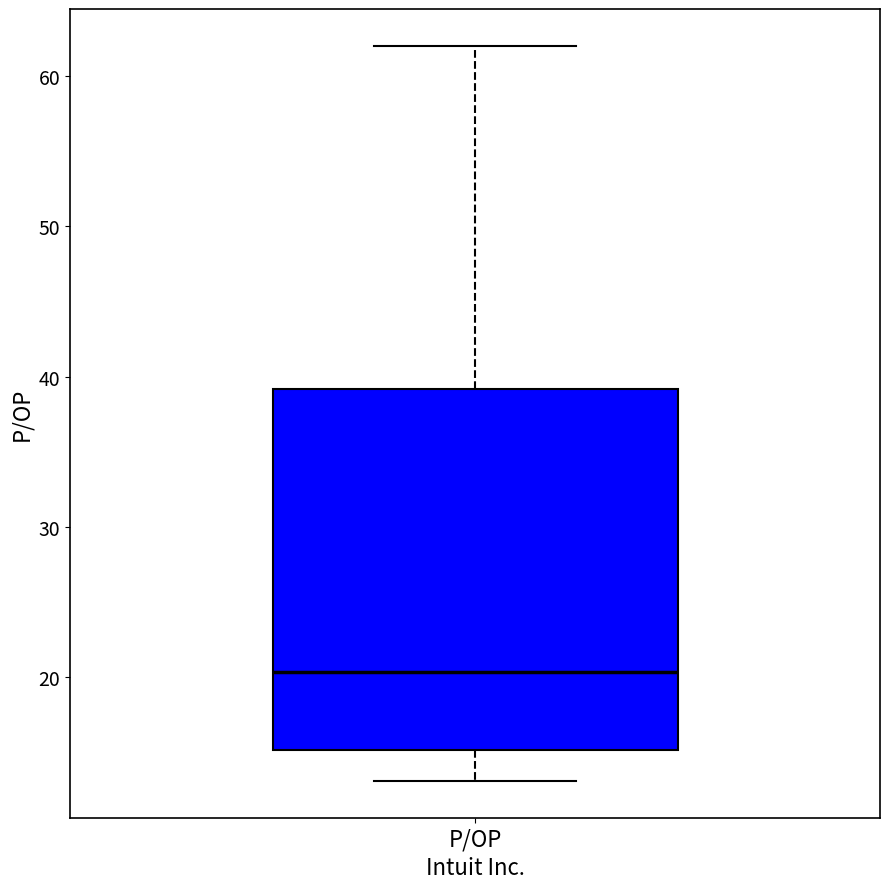

Transcribe this box plot: give where the median line is, the range the box spans, and where the two whiskers end, as read against the y-axis. The values are not printed on the chart, so give them approximately, as read against the axis.

median 20, box 15 to 39, whiskers 13 to 62